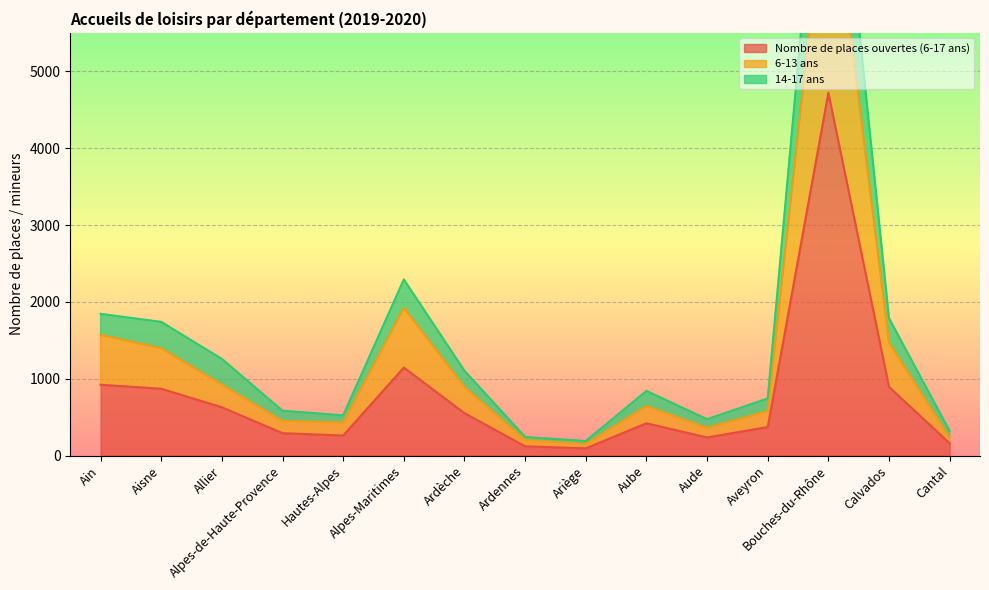

At which category does 6-13 ans reach its first local peak?

Alpes-Maritimes